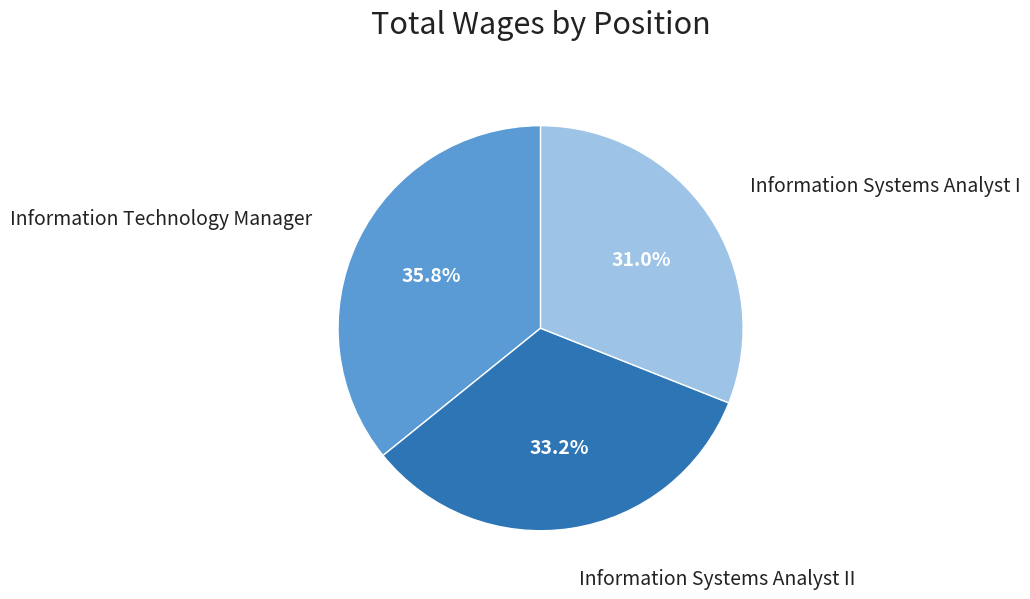

Is the sum of Information Systems Analyst II and Information Systems Analyst I greater than half?

Yes